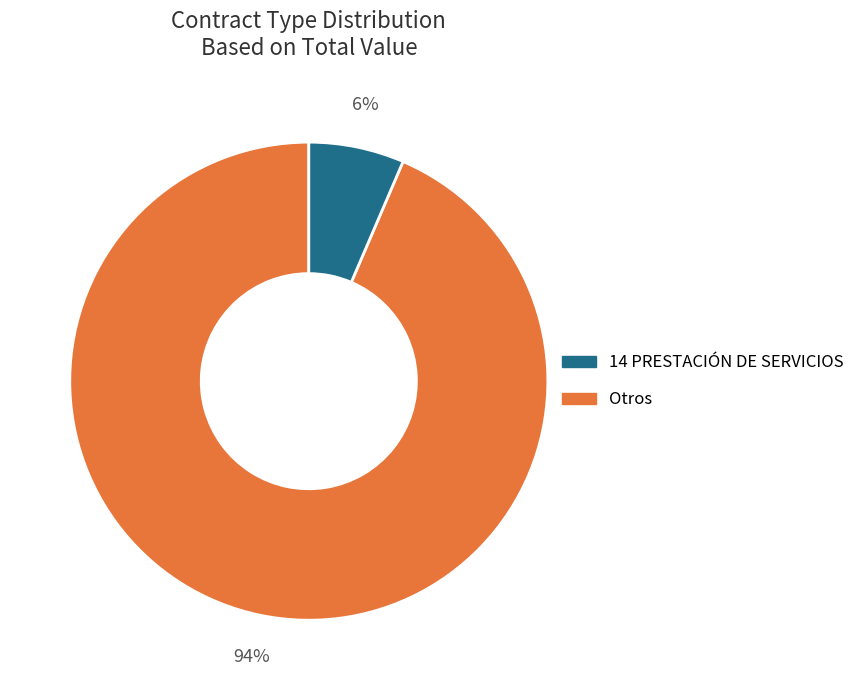

To the nearest percent, what is the combined percentage of Otros and 14 PRESTACIÓN DE SERVICIOS?

100%